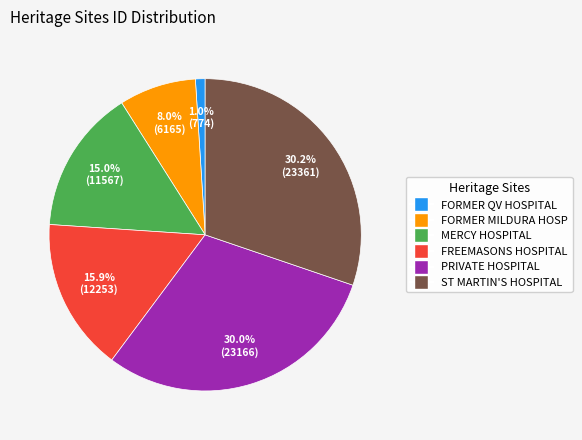

Is there any slice that represents more than half of the pie?

No